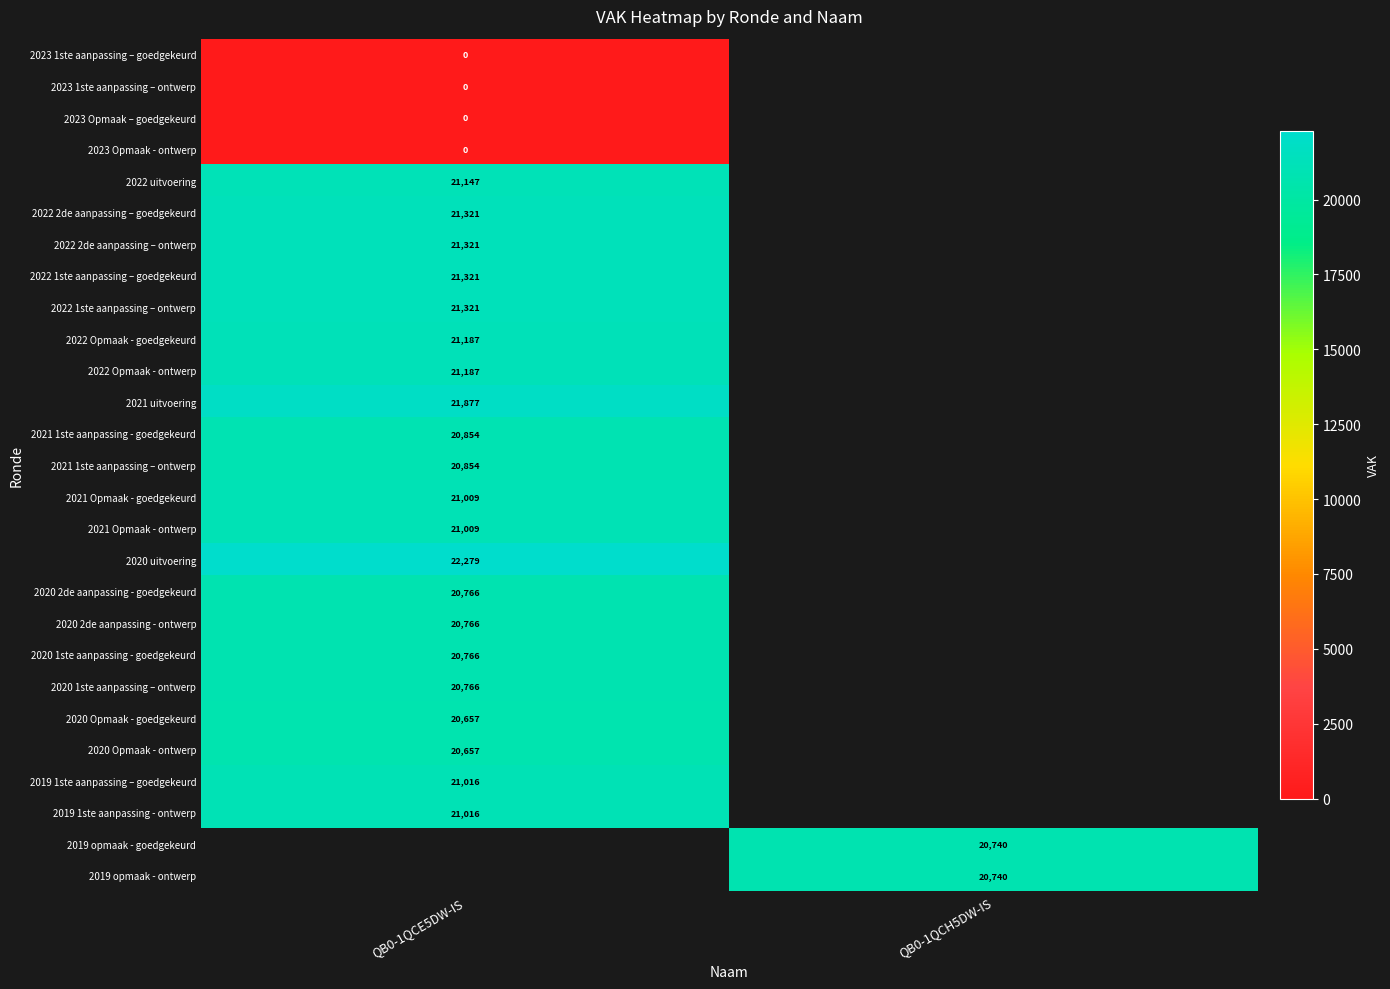

Is it true that 2019 opmaak - ontwerp equals 4641 at QB0-1QCH5DW-IS?

False